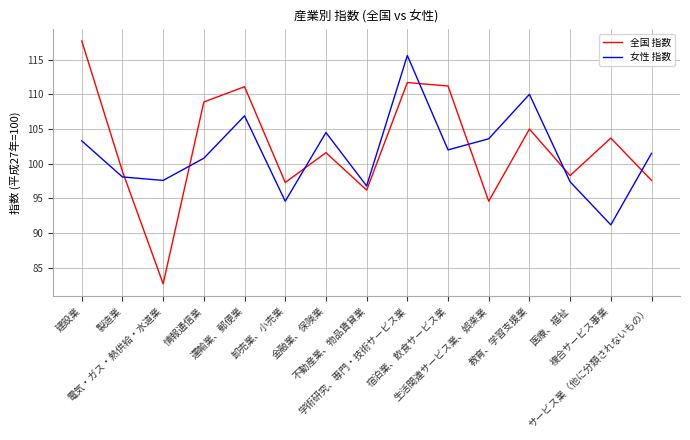

True or false: 女性 指数 and 全国 指数 cross at least once.

True